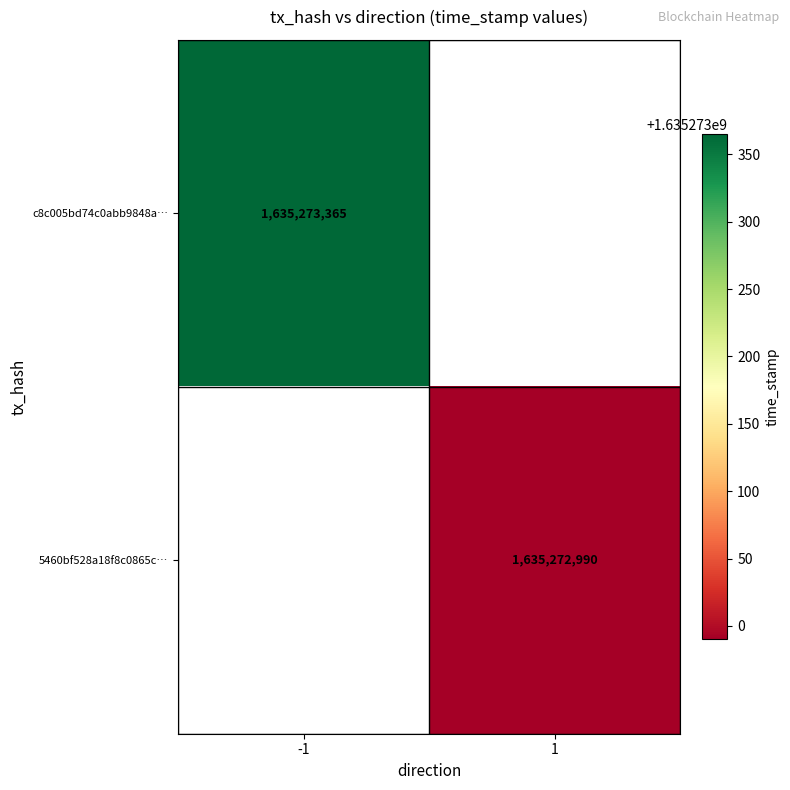

What is the maximum value shown in the chart?

1635273365